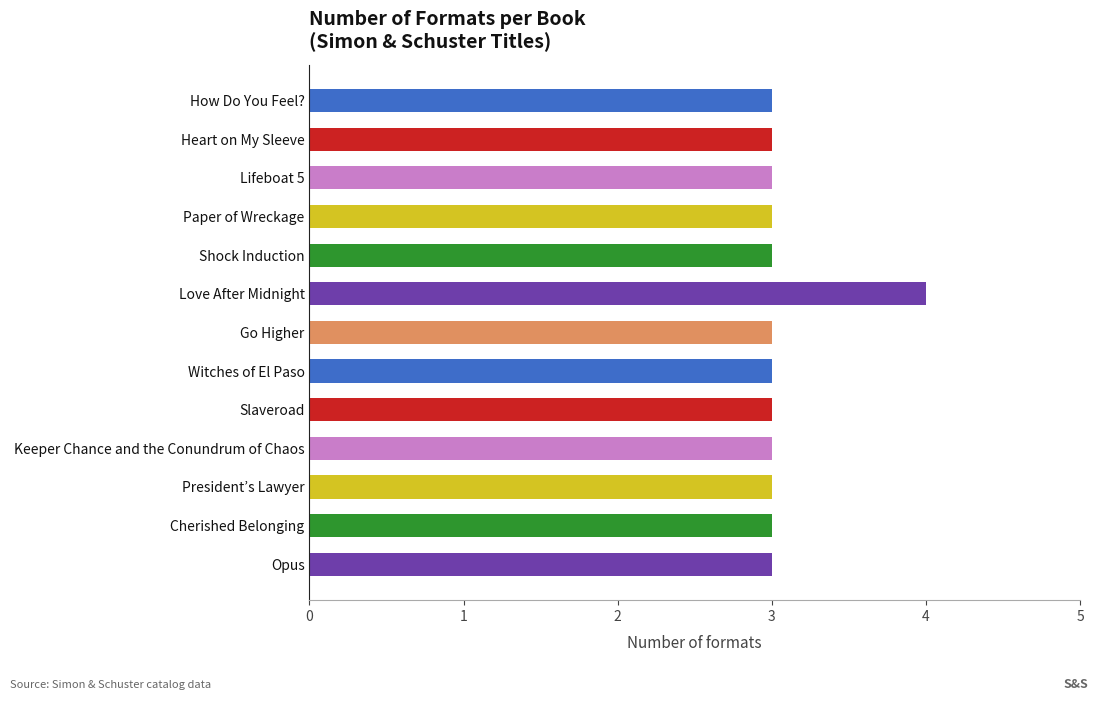

What is the sum of all values?

40